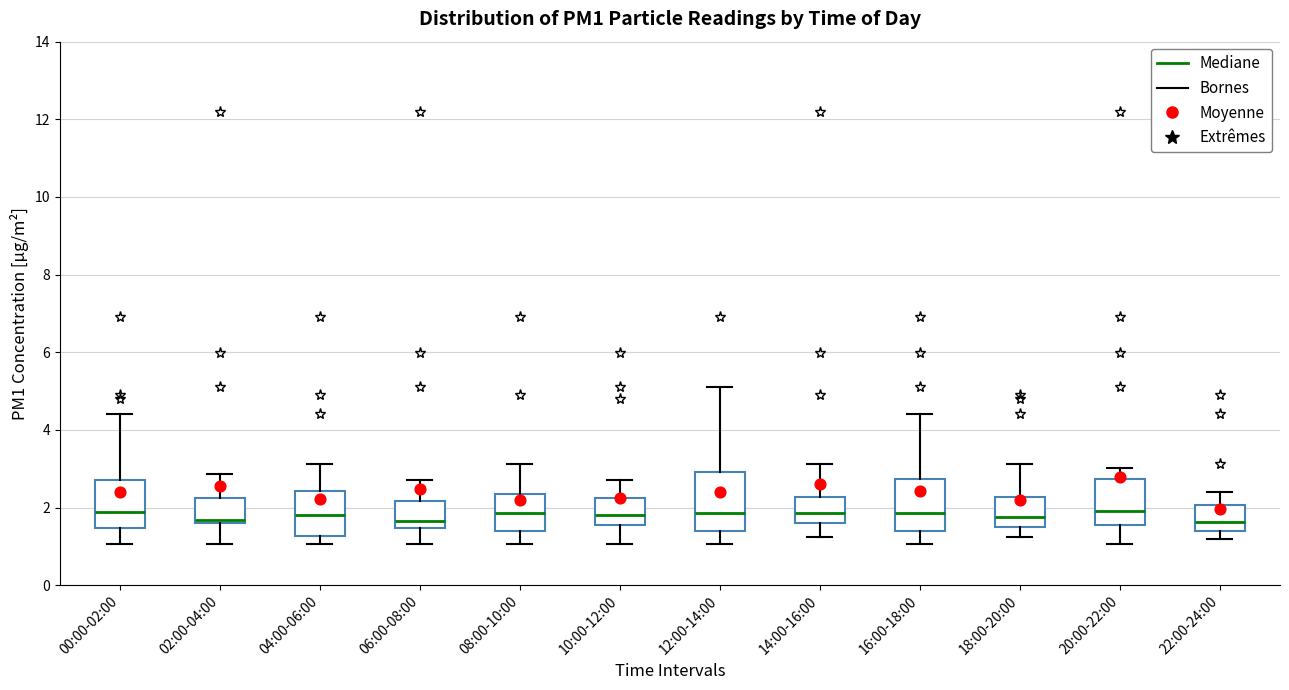

Reading left to right, transcribe this box plot: for each box, give where its median line is, the range the box spans, and where its two whiskers end, as read against the y-axis. The values are not printed on the chart, so give them approximately, as read against the axis.

00:00-02:00: median 1.8, box 1.4 to 2.8, whiskers 1.0 to 4.4
02:00-04:00: median 1.6 (just above the box's lower edge), box 1.6 to 2.2, whiskers 1.0 to 2.8
04:00-06:00: median 1.8, box 1.2 to 2.4, whiskers 1.0 to 3.2
06:00-08:00: median 1.6, box 1.4 to 2.2, whiskers 1.0 to 2.8
08:00-10:00: median 1.8, box 1.4 to 2.4, whiskers 1.0 to 3.2
10:00-12:00: median 1.8, box 1.6 to 2.2, whiskers 1.0 to 2.8
12:00-14:00: median 1.8, box 1.4 to 3.0, whiskers 1.0 to 5.2
14:00-16:00: median 1.8, box 1.6 to 2.2, whiskers 1.2 to 3.2
16:00-18:00: median 1.8, box 1.4 to 2.8, whiskers 1.0 to 4.4
18:00-20:00: median 1.8, box 1.6 to 2.2, whiskers 1.2 to 3.2
20:00-22:00: median 2.0, box 1.6 to 2.8, whiskers 1.0 to 3.0
22:00-24:00: median 1.6, box 1.4 to 2.0, whiskers 1.2 to 2.4